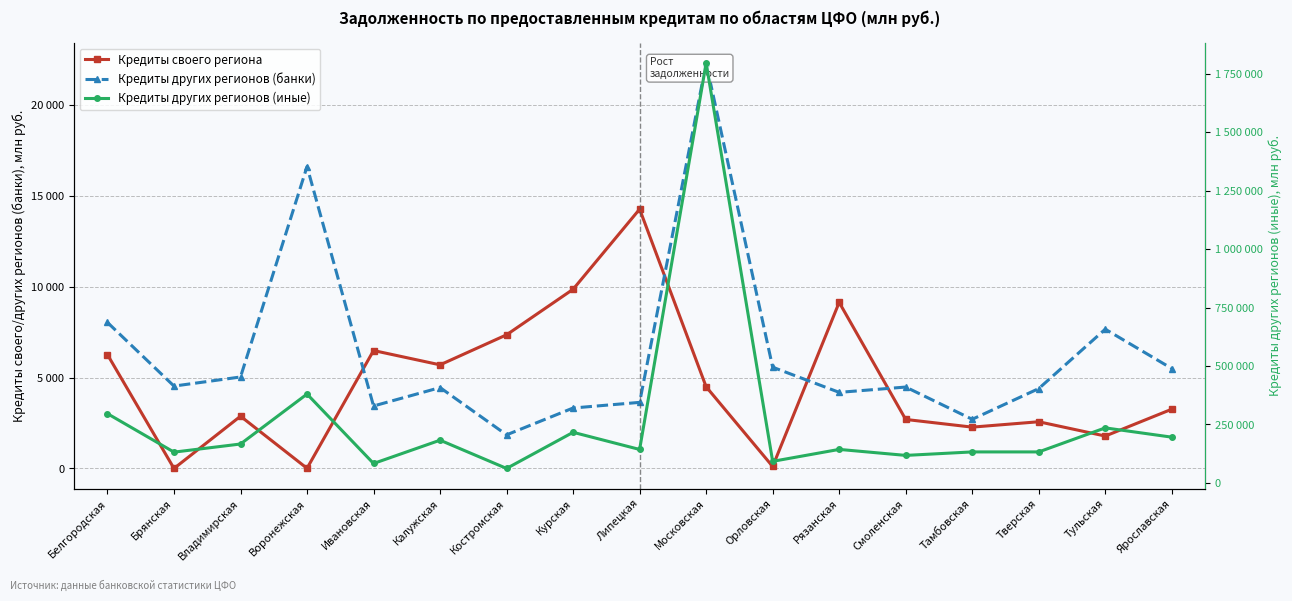

Where is the first local minimum for Кредиты других регионов (банки)?

Брянская